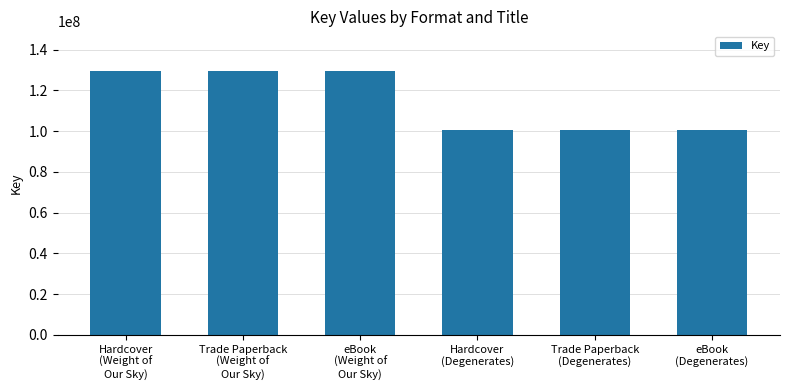

How many bars are there in total?

6